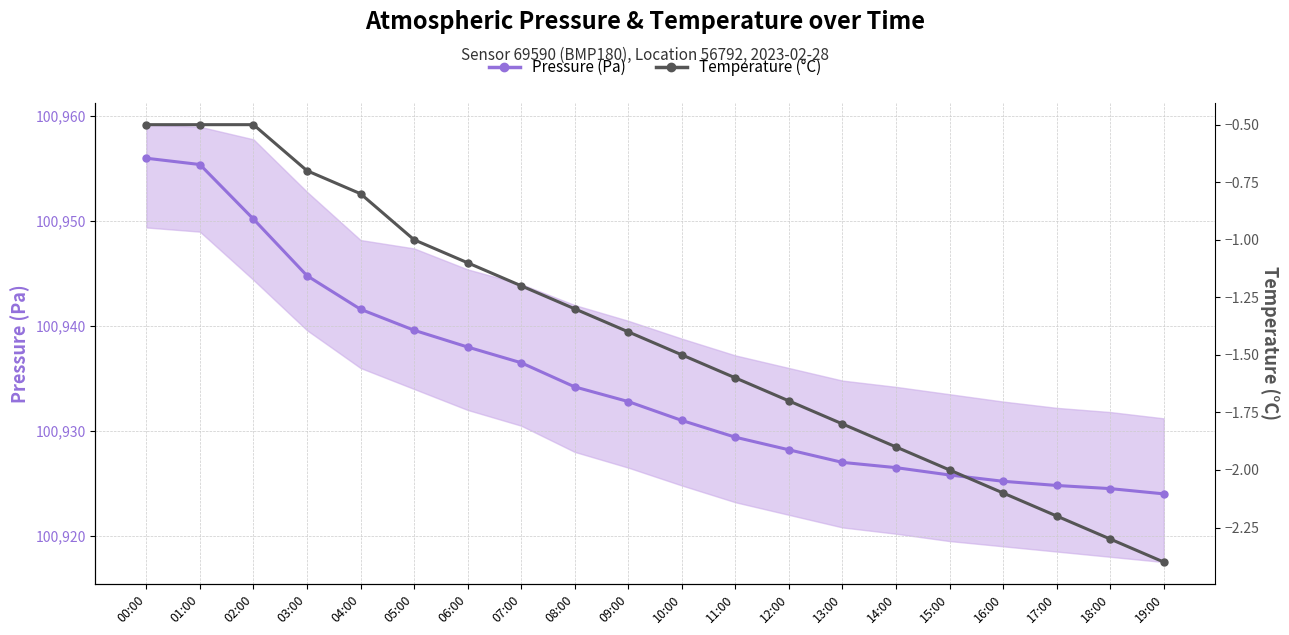

At which label does Temperature (°C) reach its minimum?

19:00